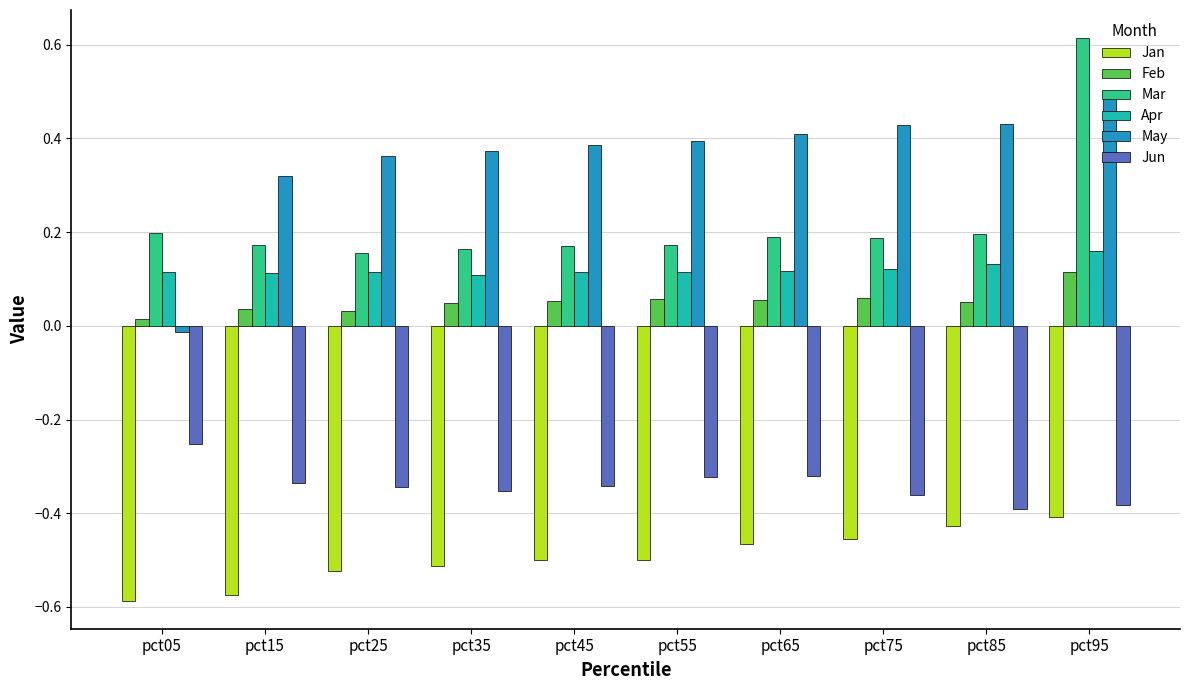

Which category has the highest value in the May series?

pct95